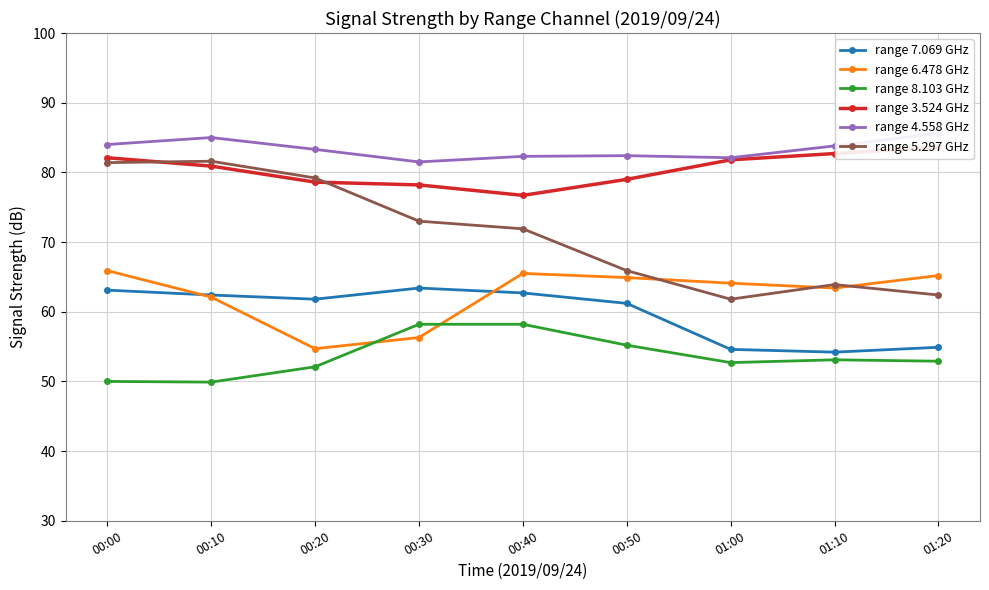

At which label does range 6.478 GHz first exceed 64?

00:00